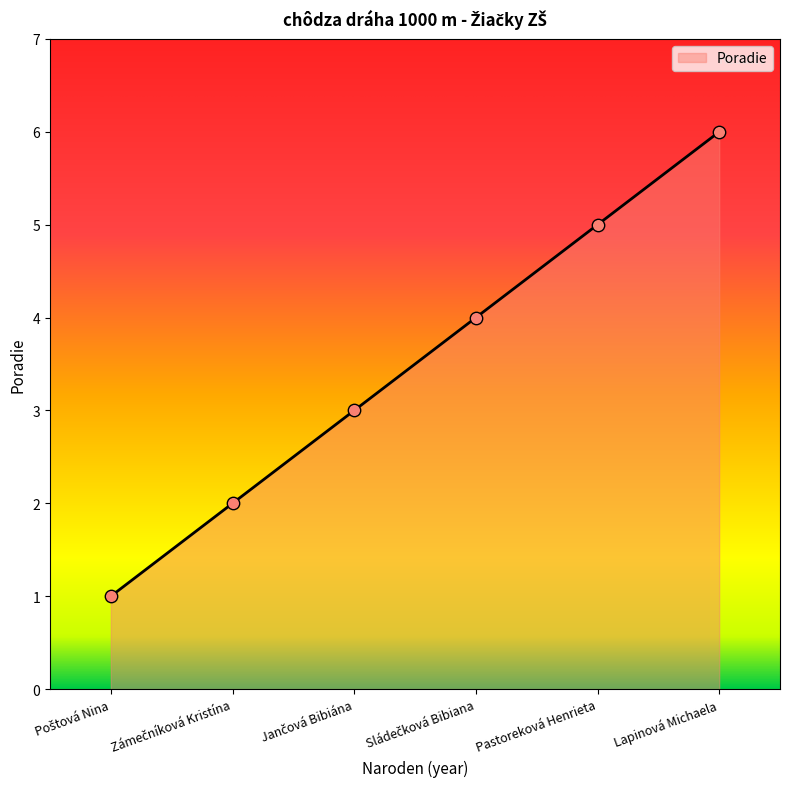

What is the difference between the maximum and minimum values?

5